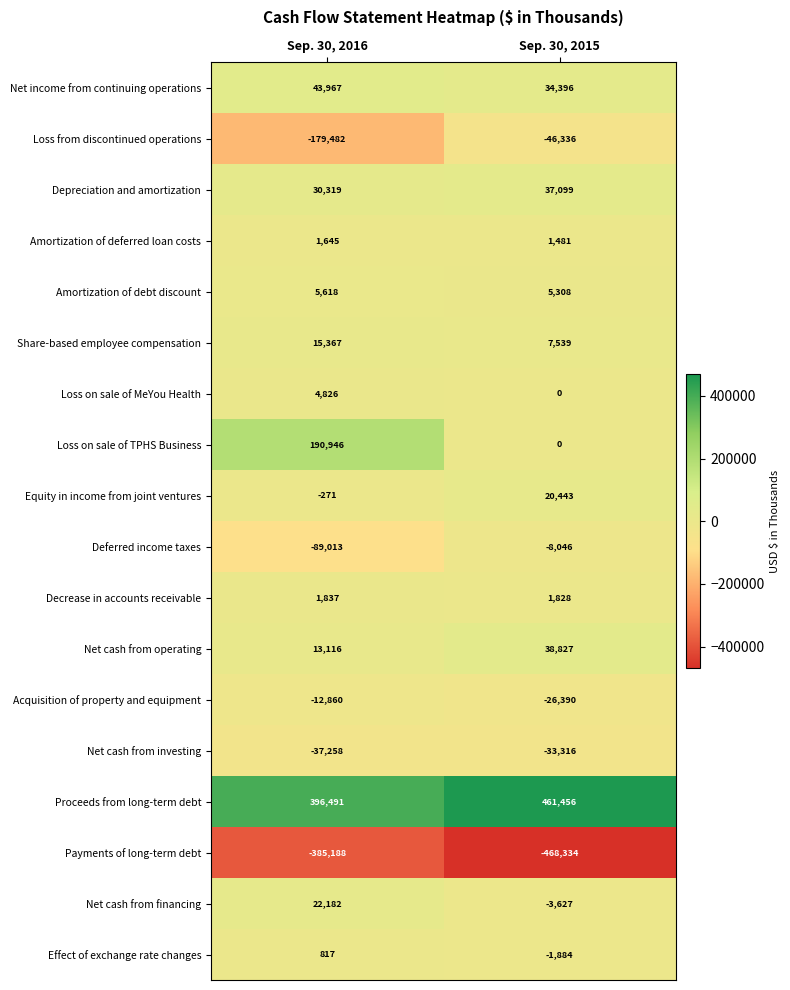

What is the difference between the maximum and minimum values in the Equity in income from joint ventures series?

20714